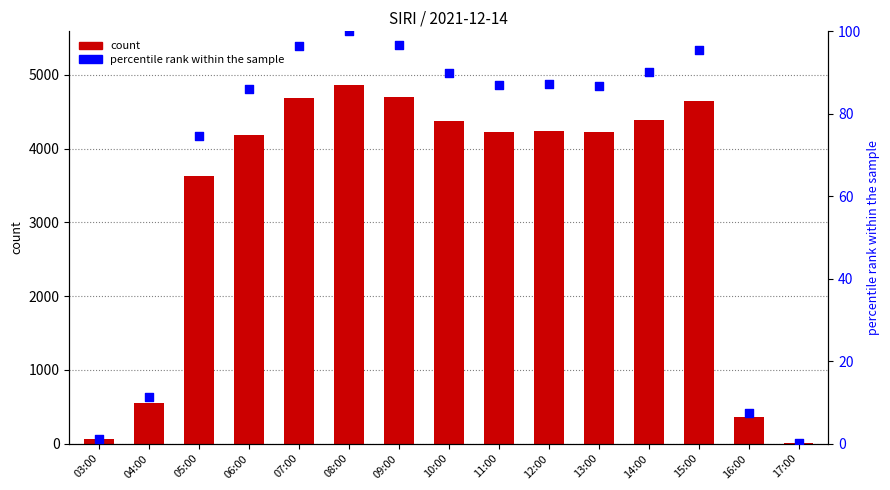

Which series has the largest total across all categories?

count